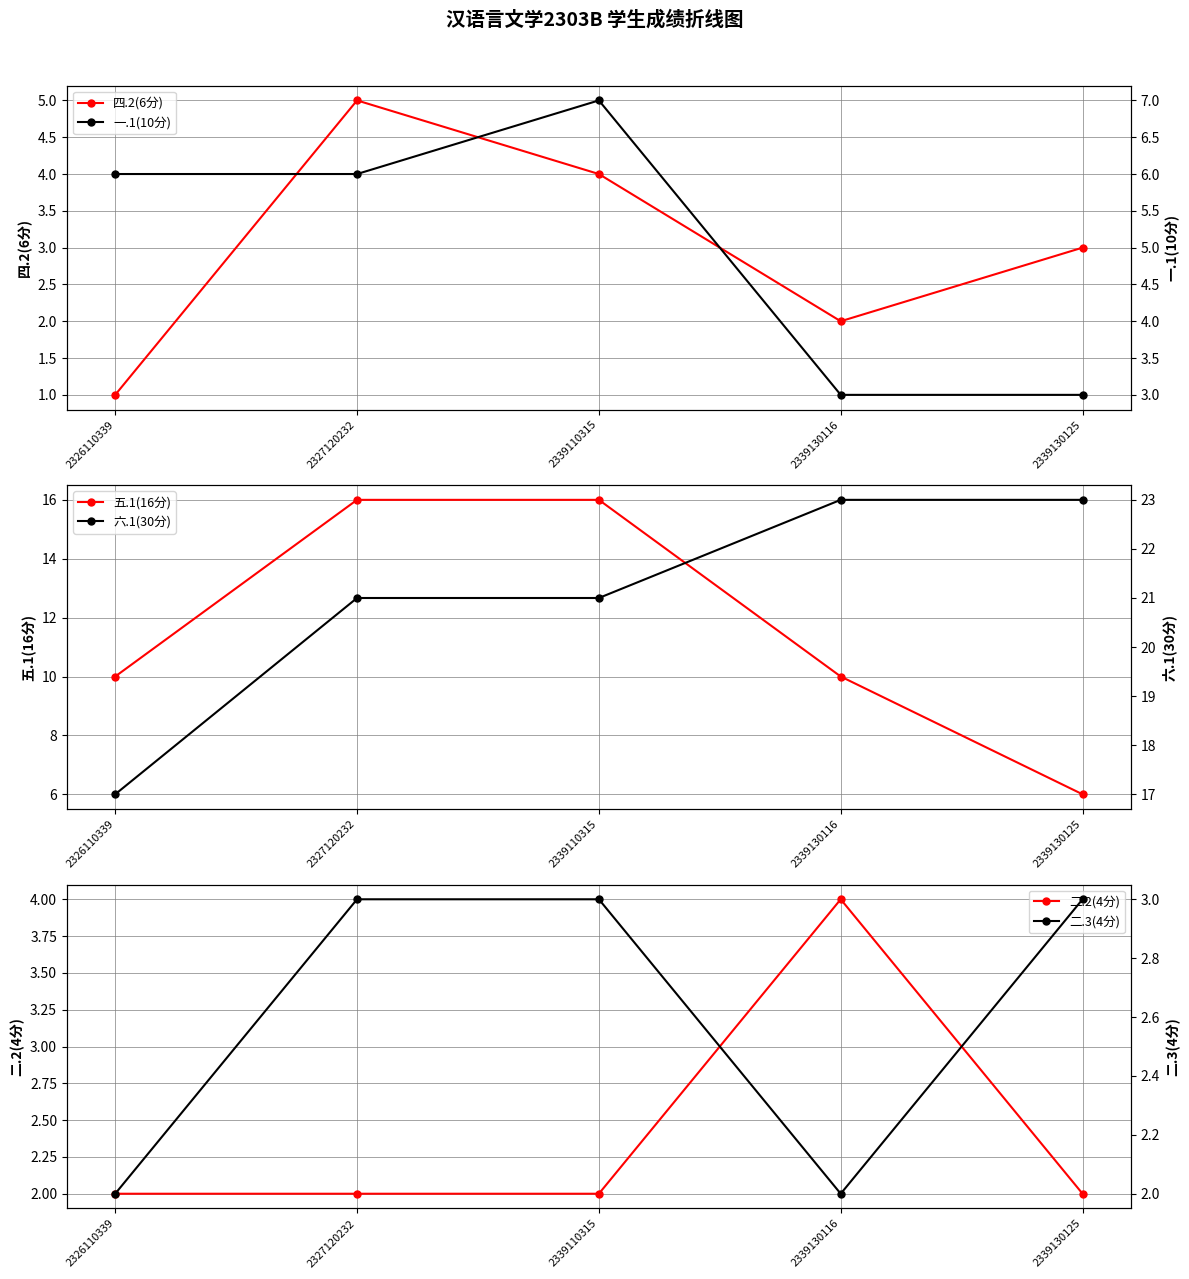

The 一.1(10分) series shows 5 at 2339130125. True or false?

False